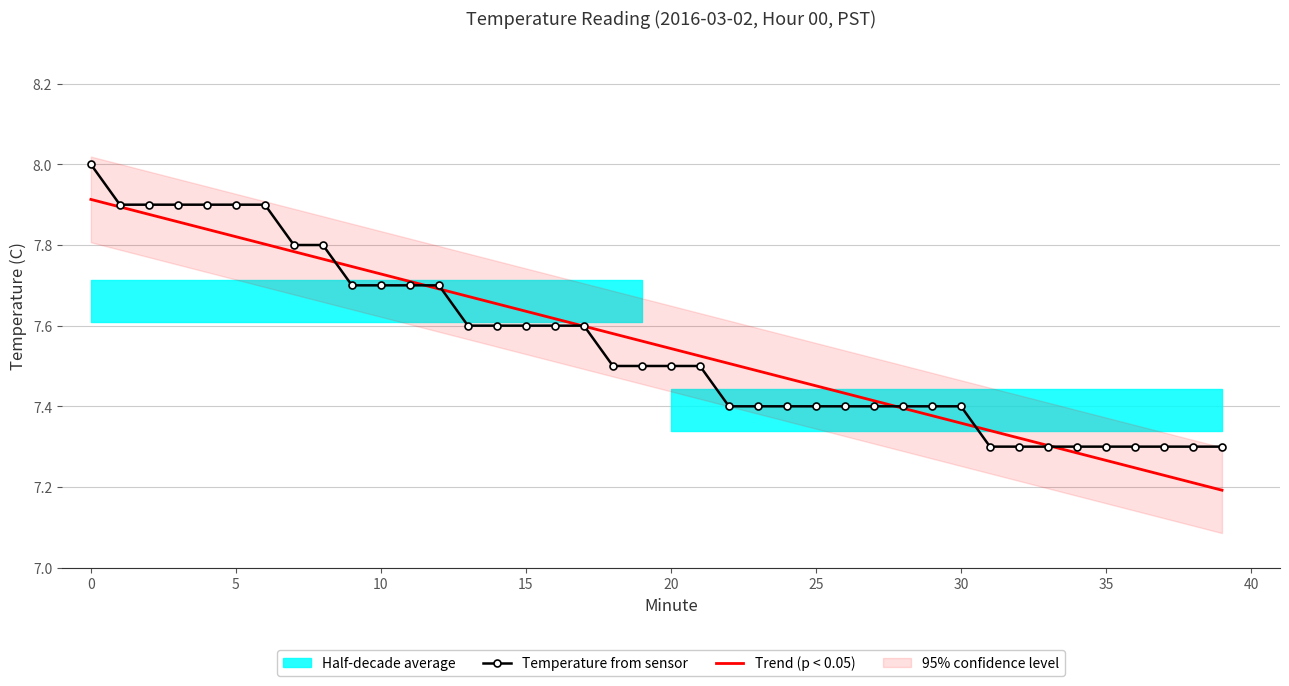

The Trend (p < 0.05) series shows 12.5 at 38. True or false?

False